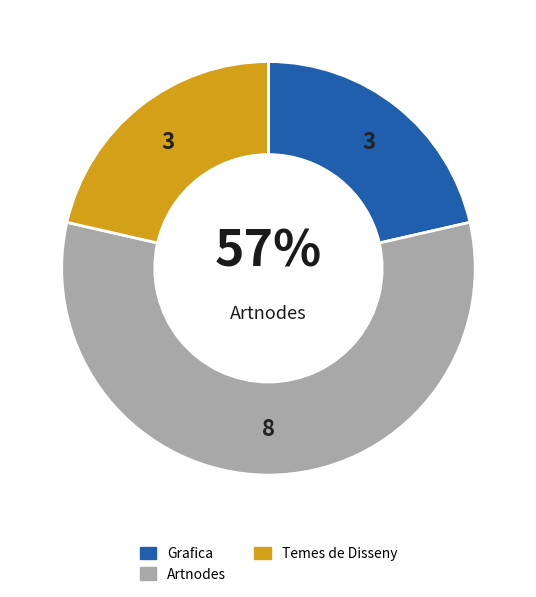

To the nearest percent, what portion does Artnodes represent?

57%